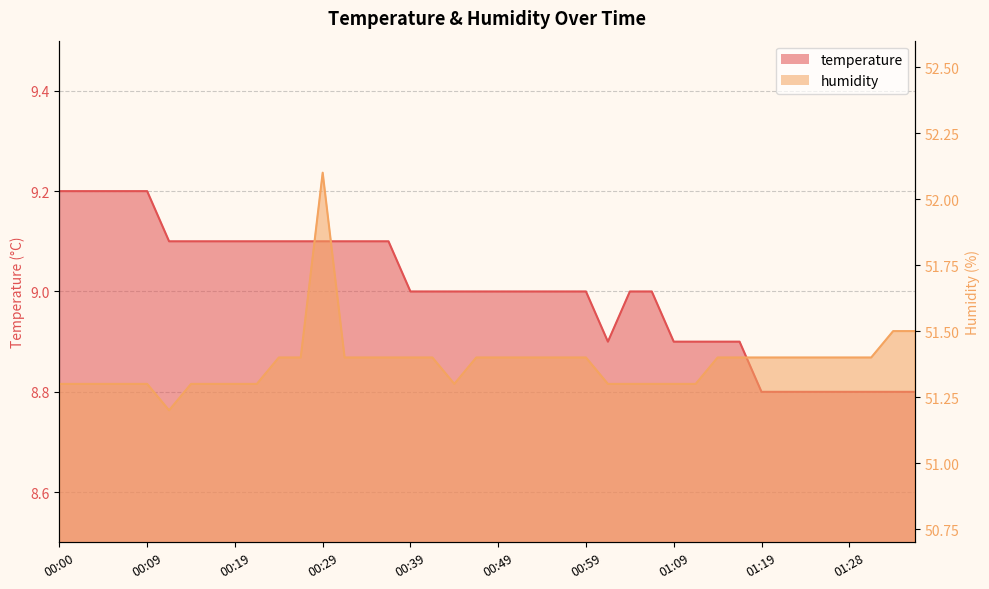

Reading right to left, list all the values displayed in this chart.

temperature: 8.8	8.8	8.8	8.8	8.8	8.8	8.8	8.8	8.9	8.9	8.9	8.9	9.0	9.0	8.9	9.0	9.0	9.0	9.0	9.0	9.0	9.0	9.0	9.0	9.1	9.1	9.1	9.1	9.1	9.1	9.1	9.1	9.1	9.1	9.1	9.2	9.2	9.2	9.2	9.2
humidity: 51.5	51.5	51.4	51.4	51.4	51.4	51.4	51.4	51.4	51.4	51.3	51.3	51.3	51.3	51.3	51.4	51.4	51.4	51.4	51.4	51.4	51.3	51.4	51.4	51.4	51.4	51.4	52.1	51.4	51.4	51.3	51.3	51.3	51.3	51.2	51.3	51.3	51.3	51.3	51.3